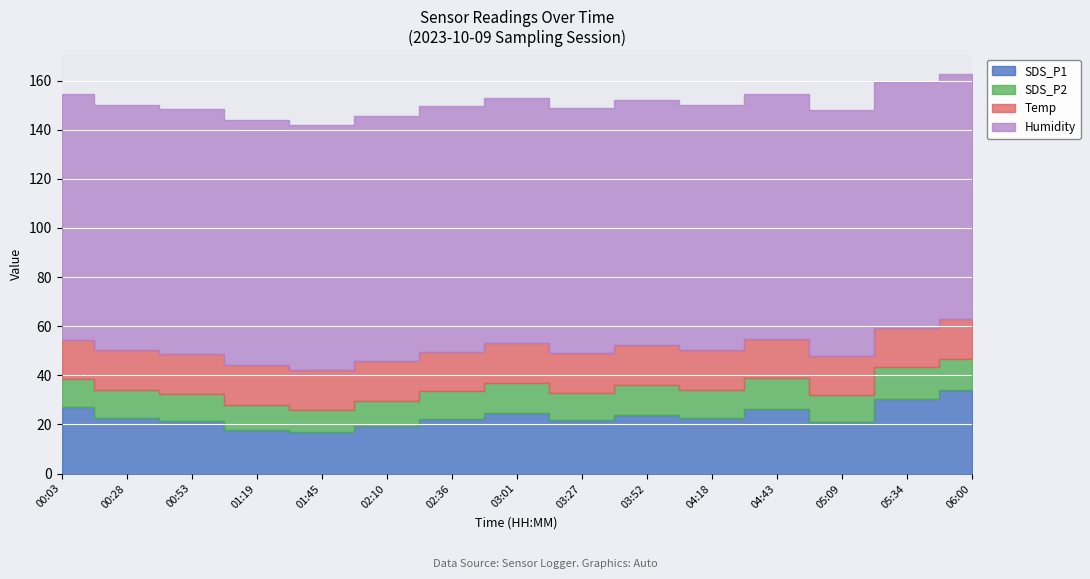

What is the difference between the second highest and second lowest values in the SDS_P2 series?

2.7